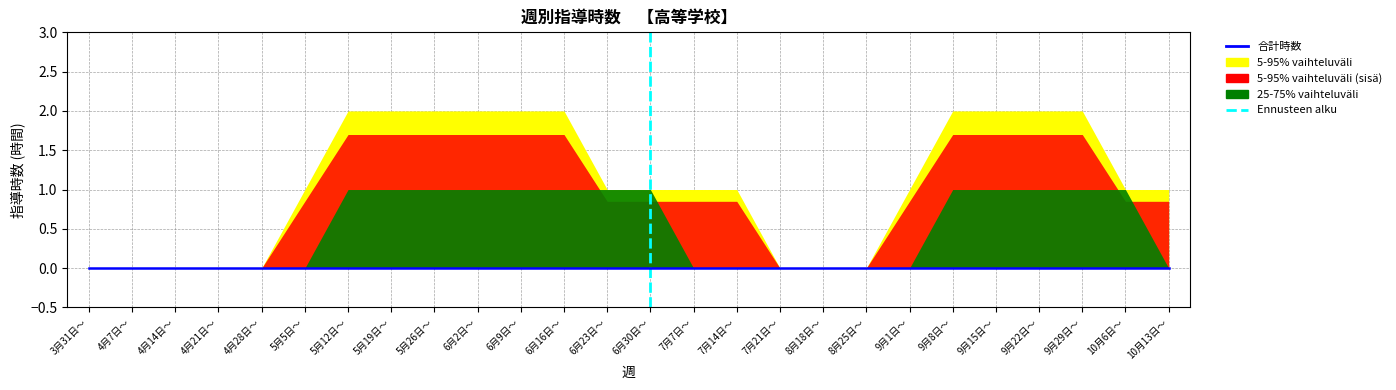

Between 10月6日～ and 6月16日～, which is larger?

10月6日～